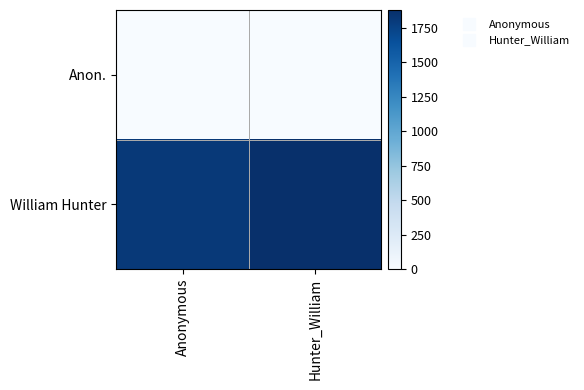

Reading right to left, transcribe all the data shown in this chart.

Anon.: Hunter_William=0	Anonymous=0
William Hunter: Hunter_William=1877	Anonymous=1811